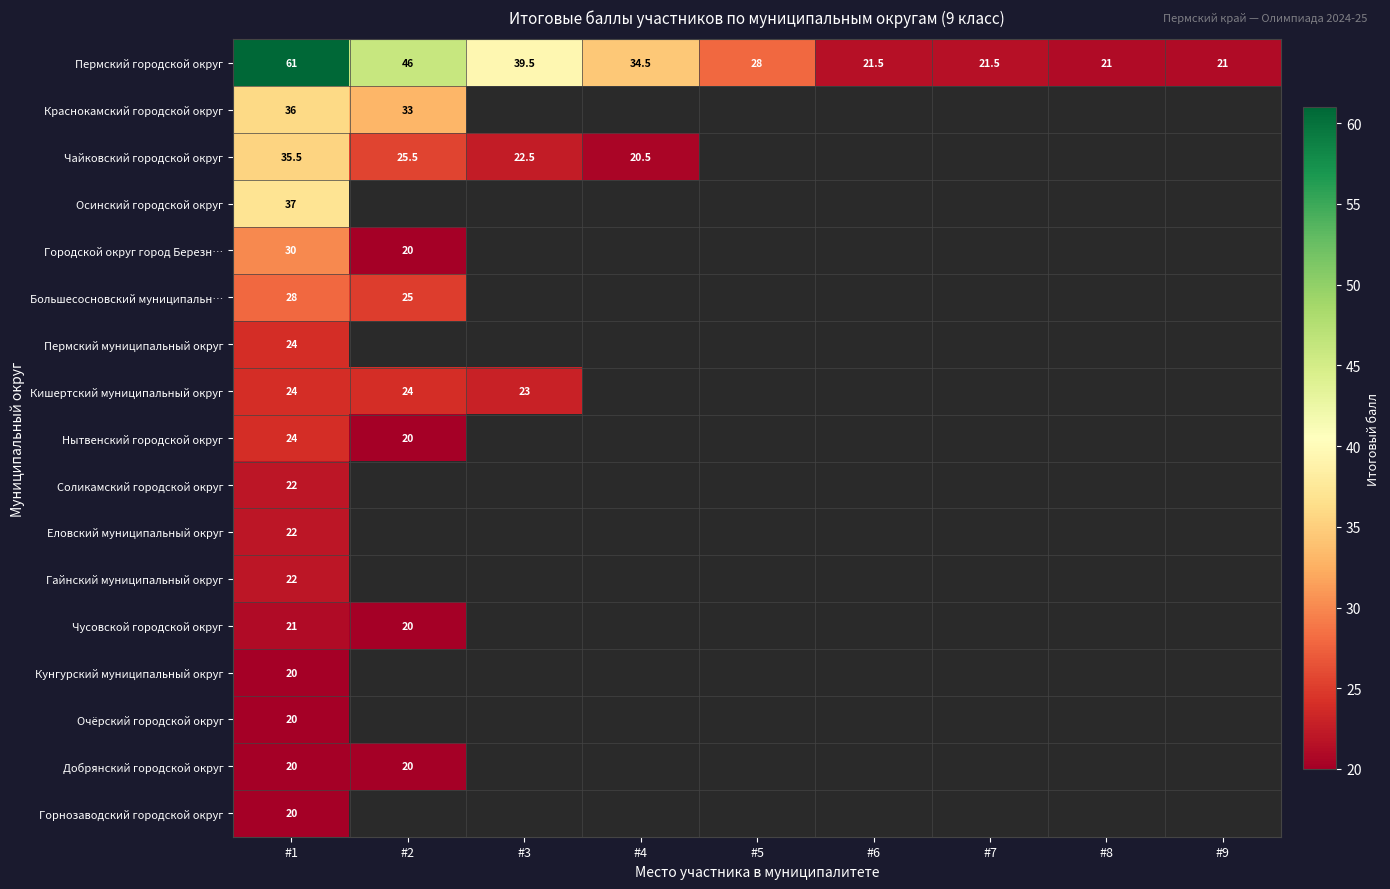

The value of Соликамский городской округ at #1 is 13.4. True or false?

False